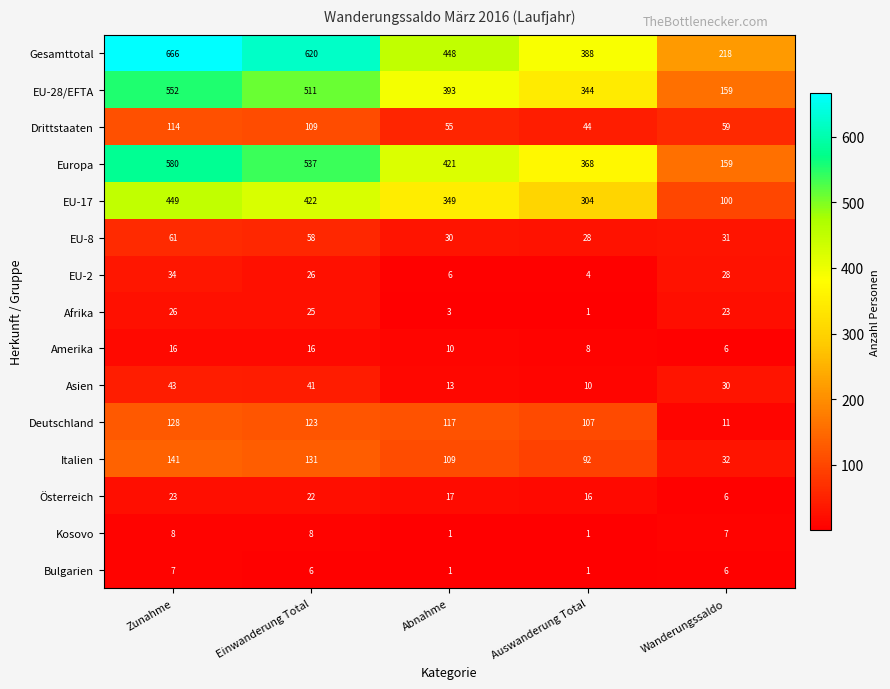

What is the average value of the Asien series?

27